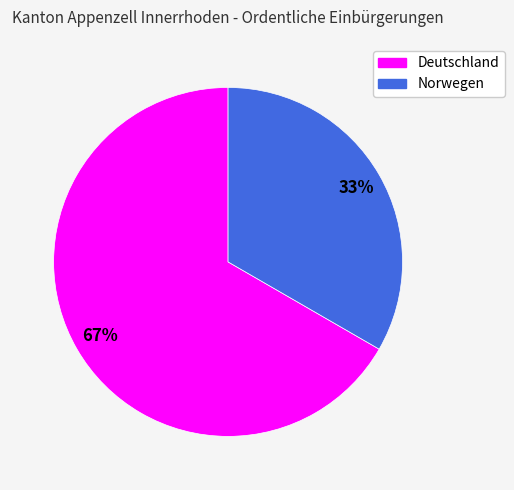

How many segments does this pie chart have?

2